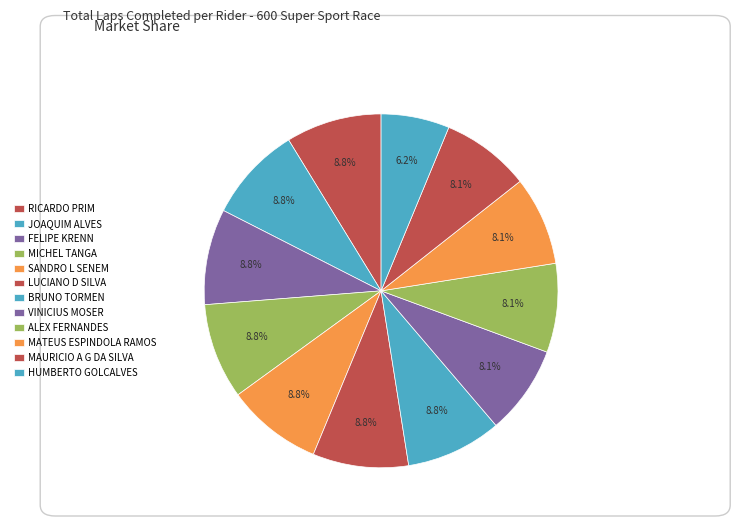

How many slices are in this pie chart?

12